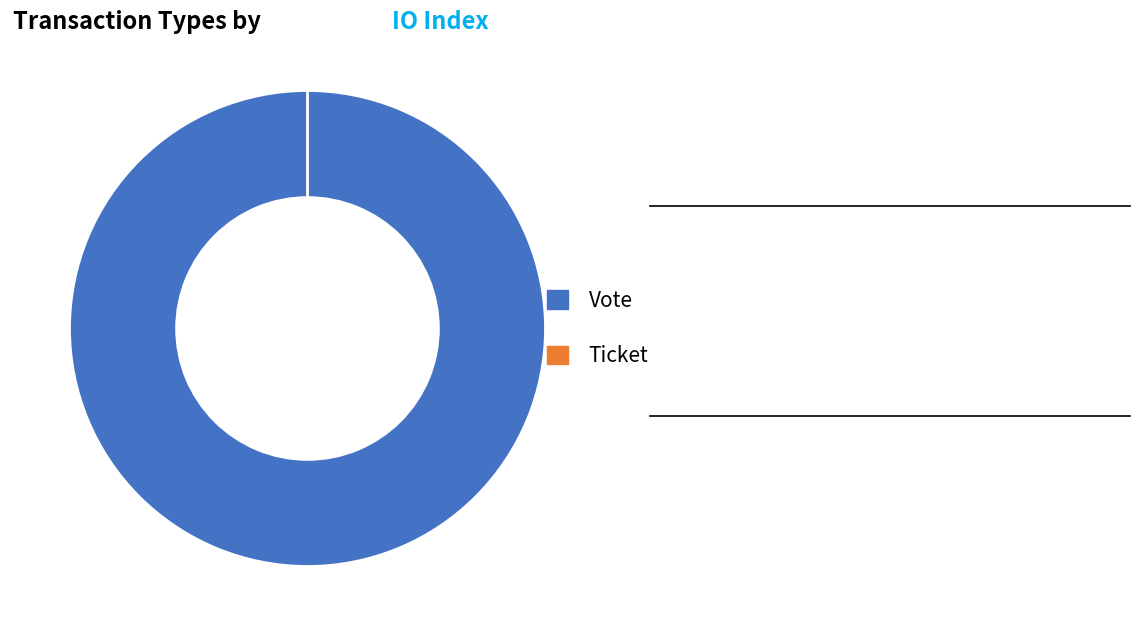

How many slices are in this pie chart?

2